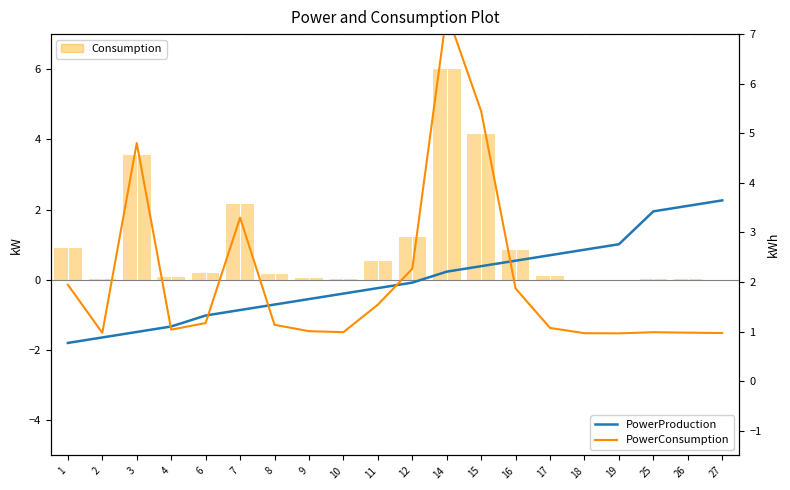

Which series has the widest spread of values?

PowerConsumption